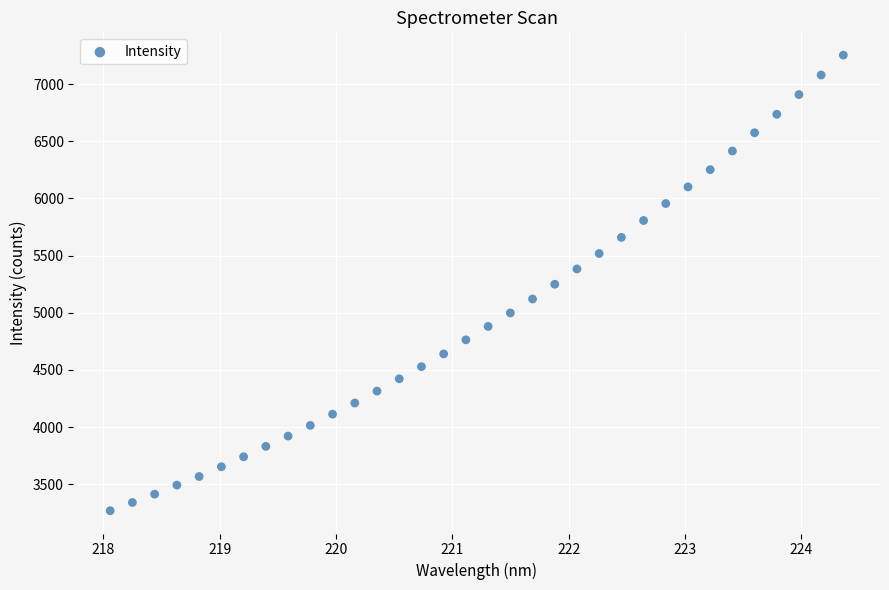

What is the range of X values (max minus min)?

6.3